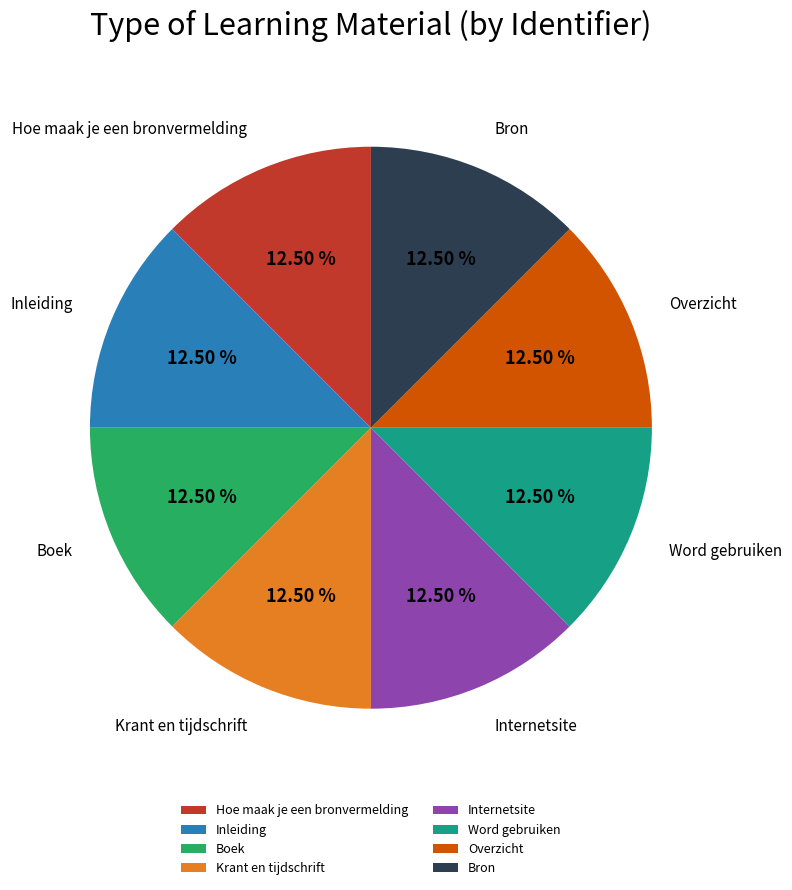

Does Hoe maak je een bronvermelding represent more than half of the total?

No